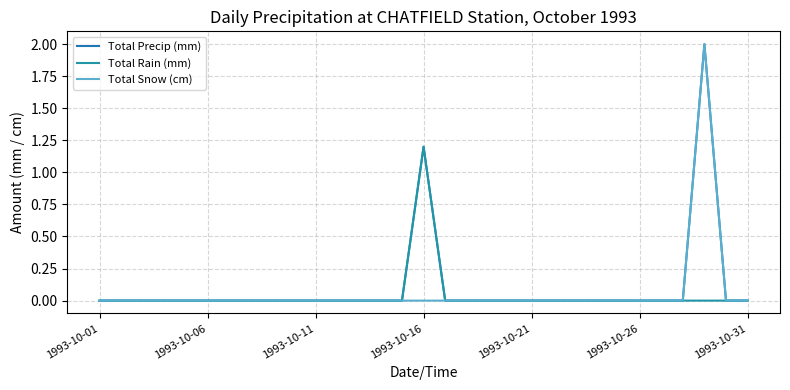

What is the average value of the Total Precip (mm) series?

0.1